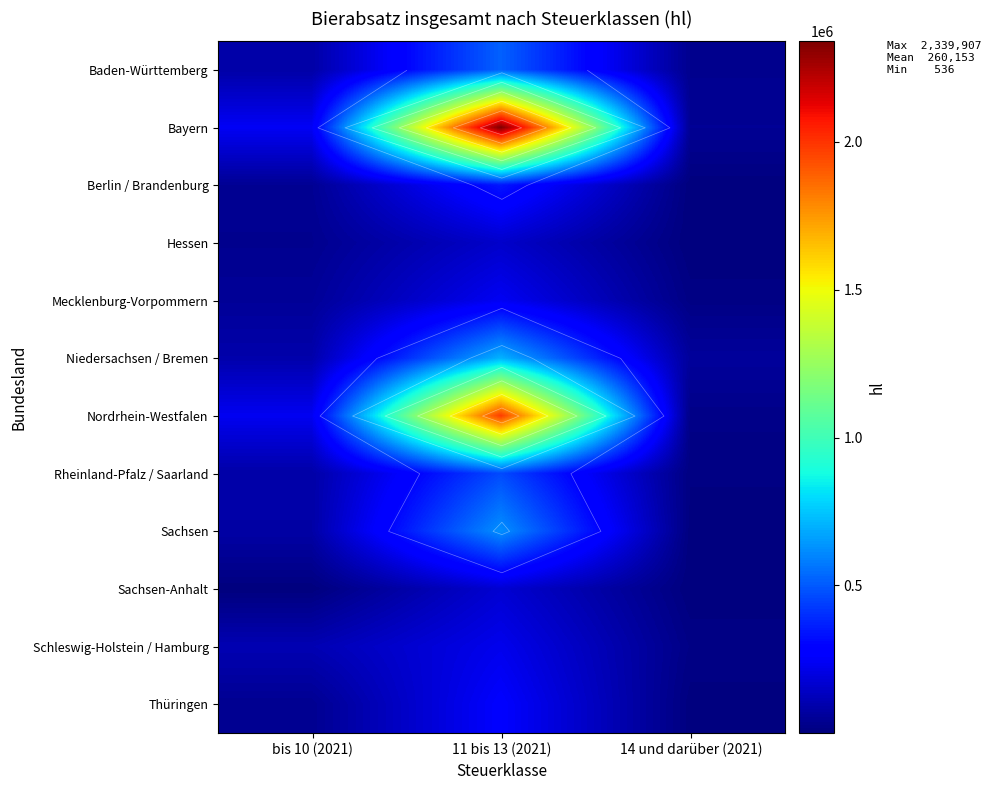

Rank the series by their maximum value, from highest to lowest.

Bayern, Nordrhein-Westfalen, Niedersachsen / Bremen, Sachsen, Baden-Württemberg, Rheinland-Pfalz / Saarland, Berlin / Brandenburg, Thüringen, Mecklenburg-Vorpommern, Schleswig-Holstein / Hamburg, Sachsen-Anhalt, Hessen